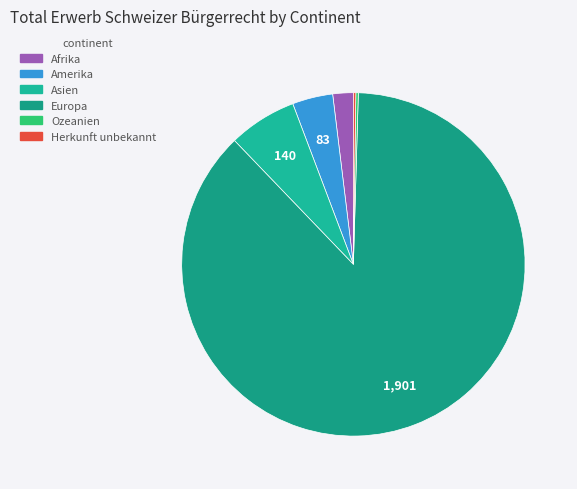

Count the number of slices in the pie.

6